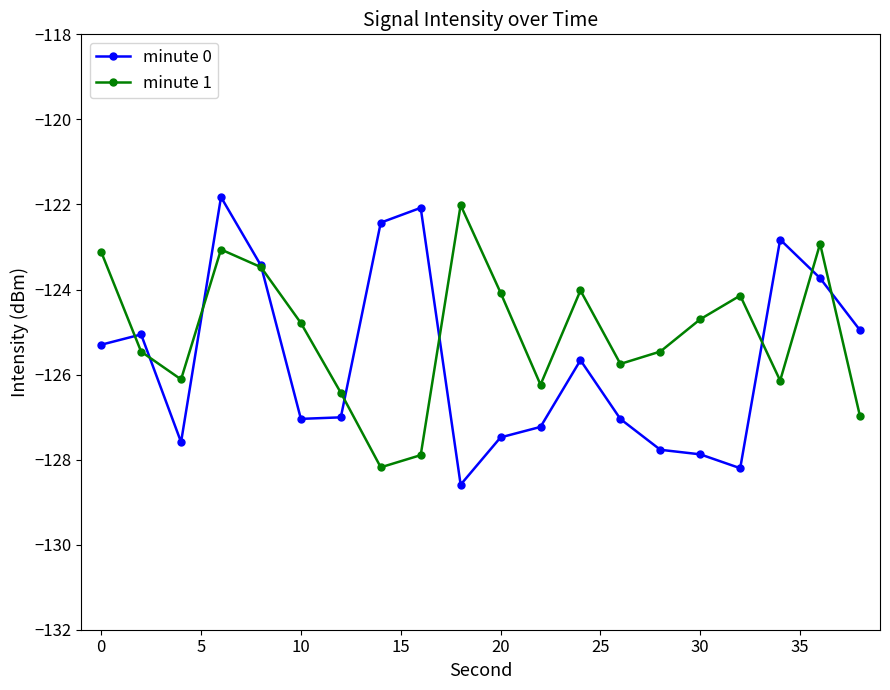

Rank the series by their average value, from lowest to highest.

minute 0, minute 1